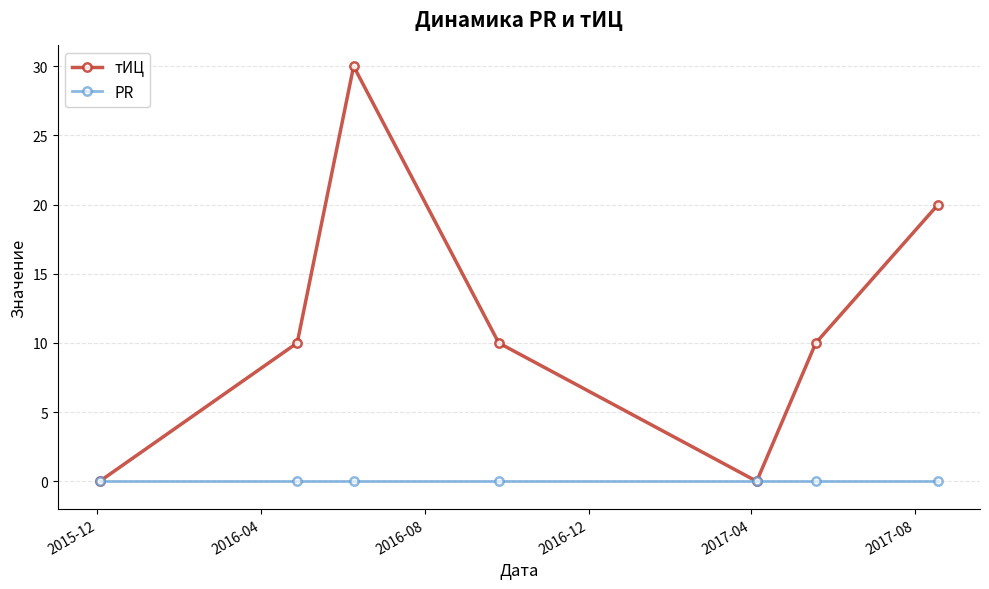

What is the maximum value shown in the chart?

30